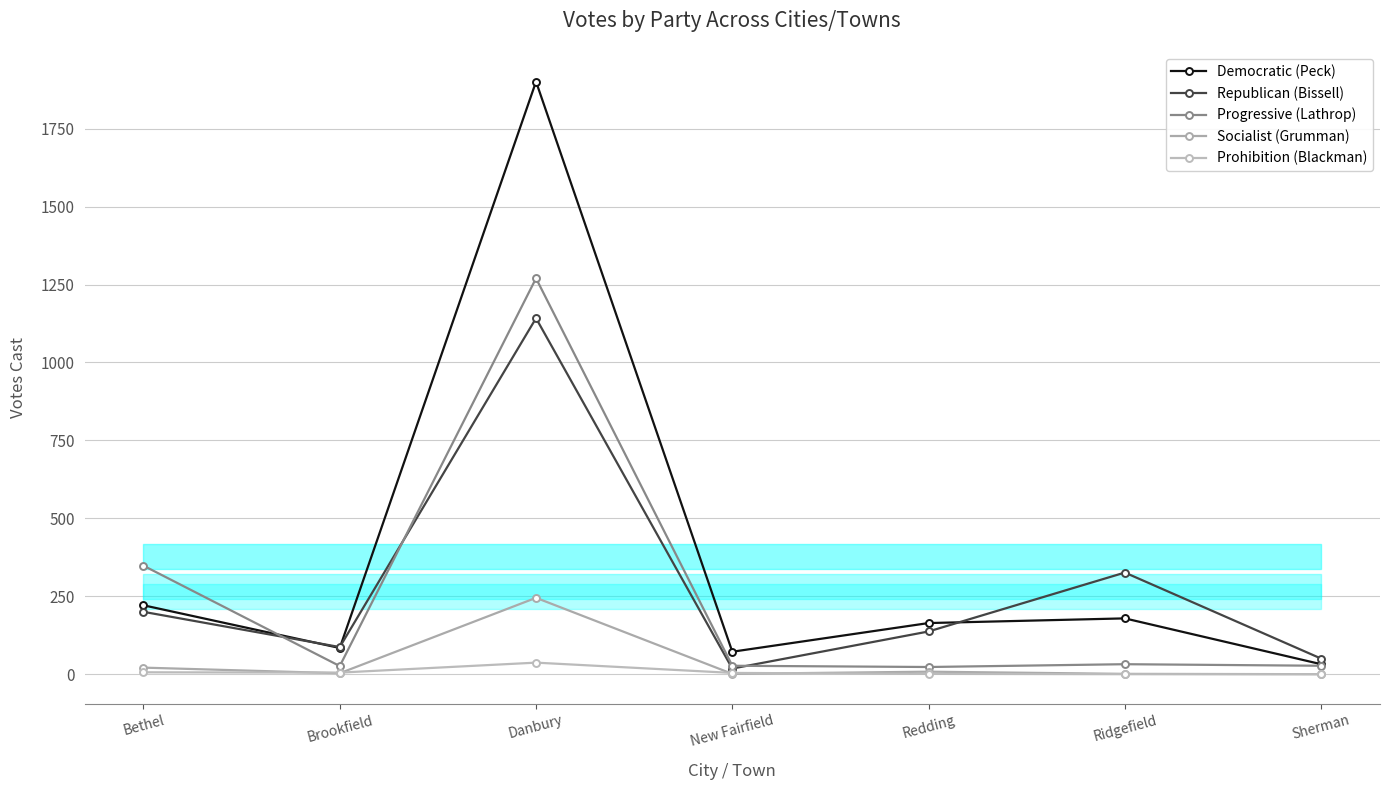

True or false: Democratic (Peck) and Socialist (Grumman) intersect in this chart.

False